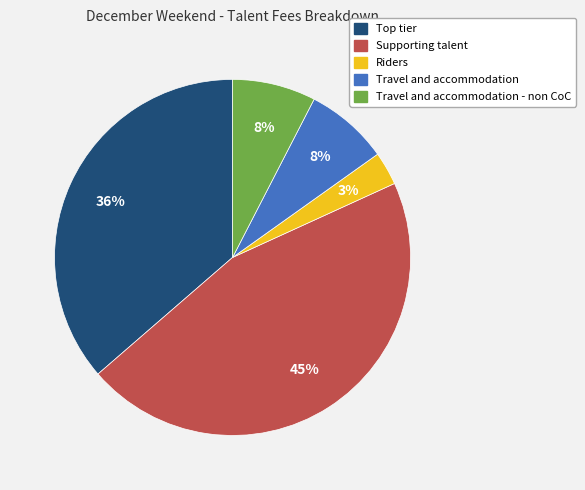

To the nearest percent, what is the average slice percentage?

20%